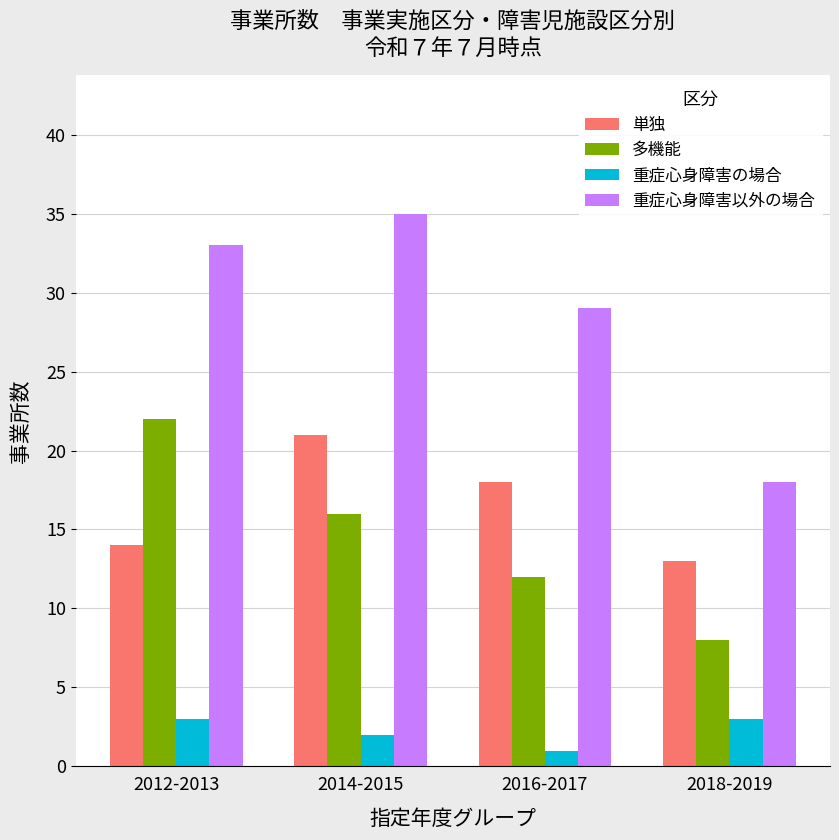

What is the difference between the highest and lowest values at 2012-2013?

30